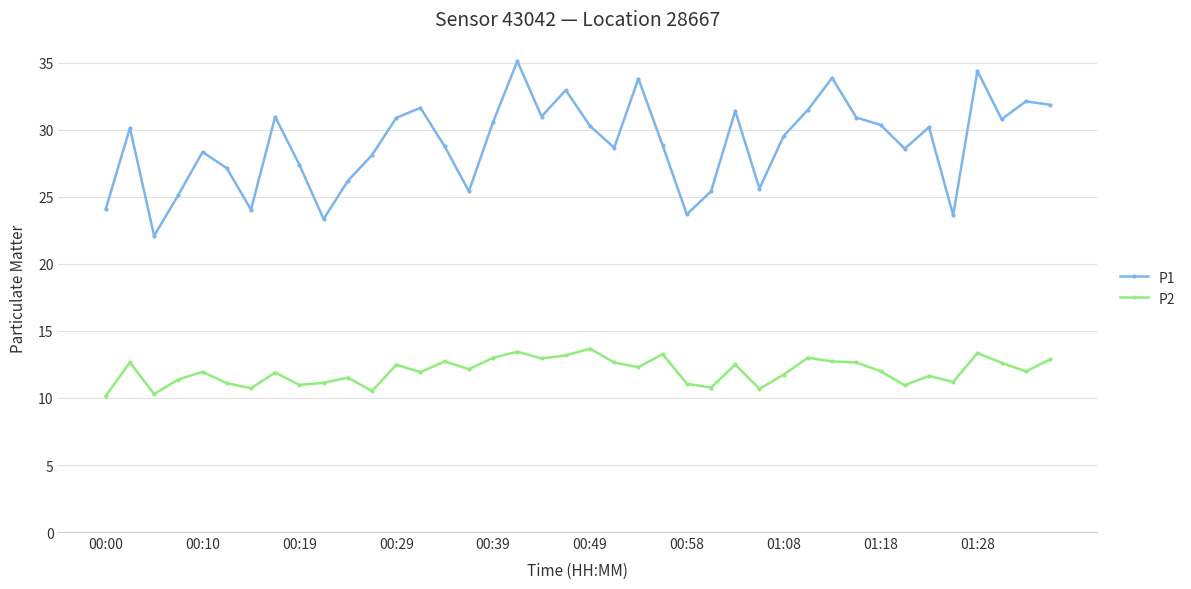

Which series has the largest range (max minus min)?

P1